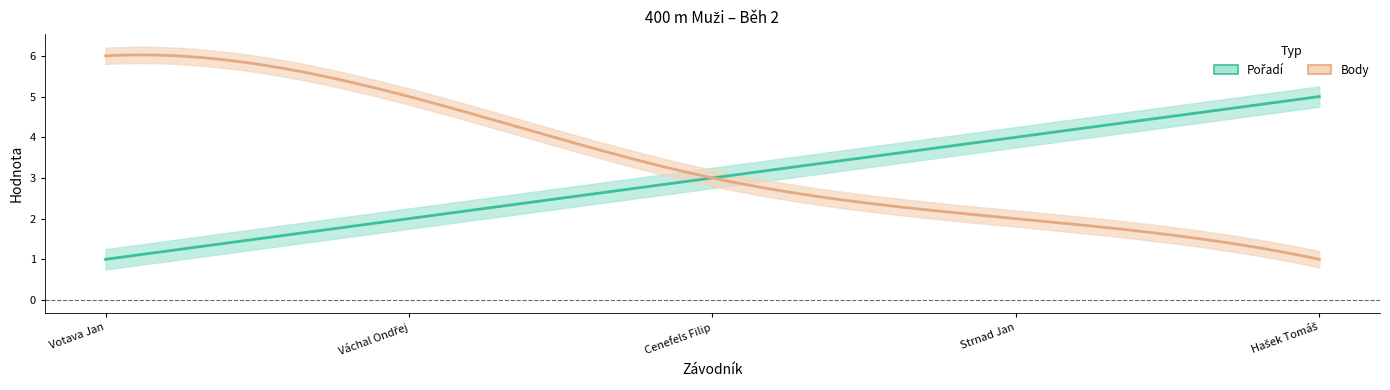

The value of Body at Váchal Ondřej is 3. True or false?

False